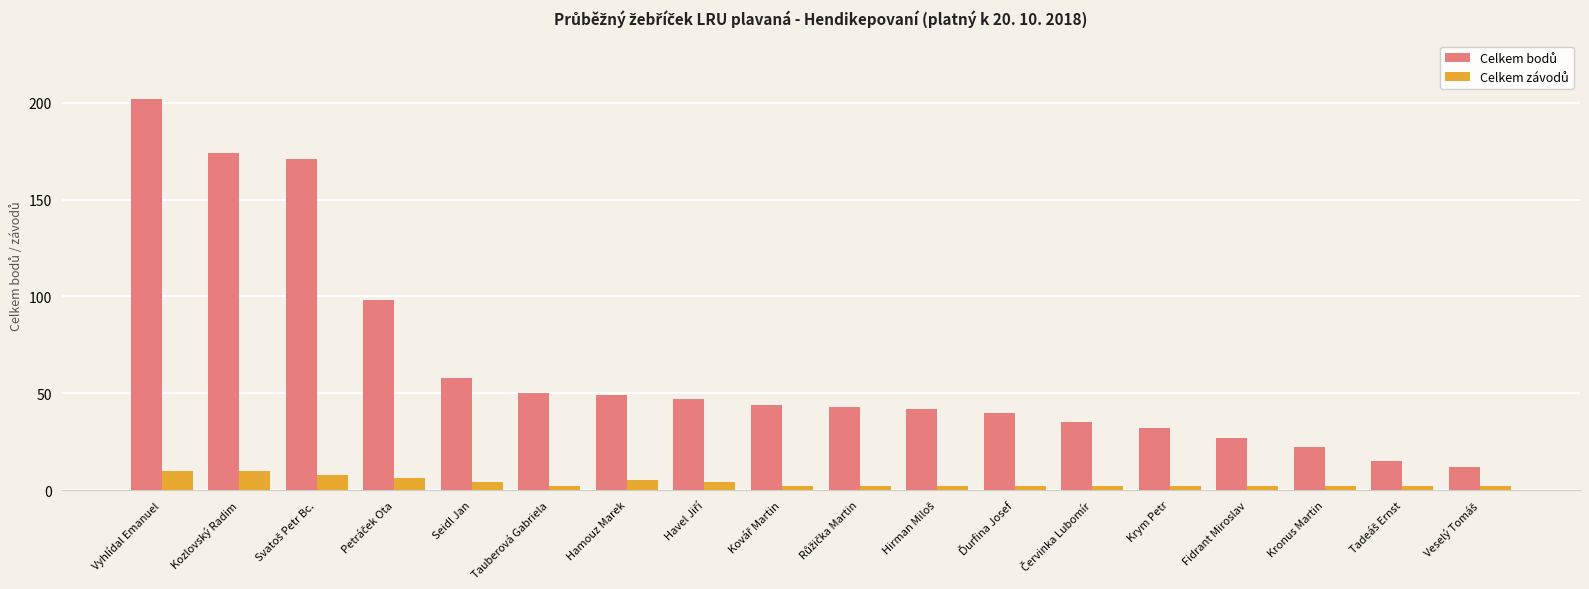

At how many categories does at least one series exceed 105?

3